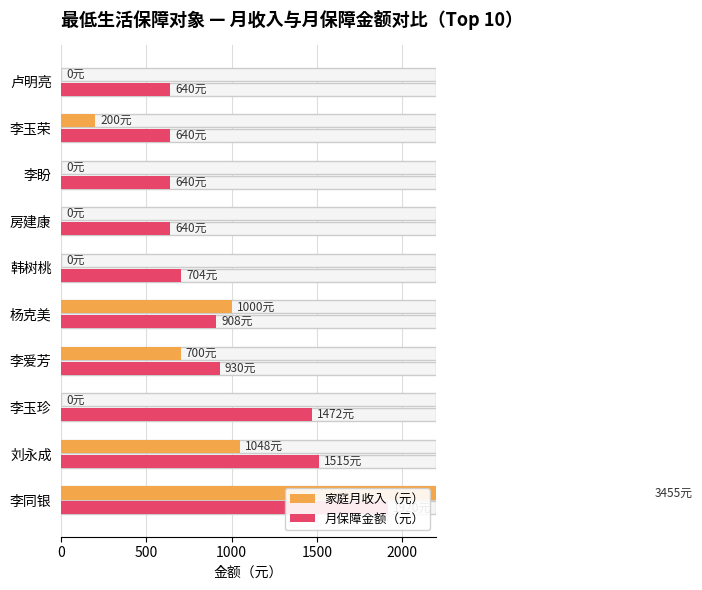

True or false: 月保障金额（元） has a value of 653 at 李同银.

False